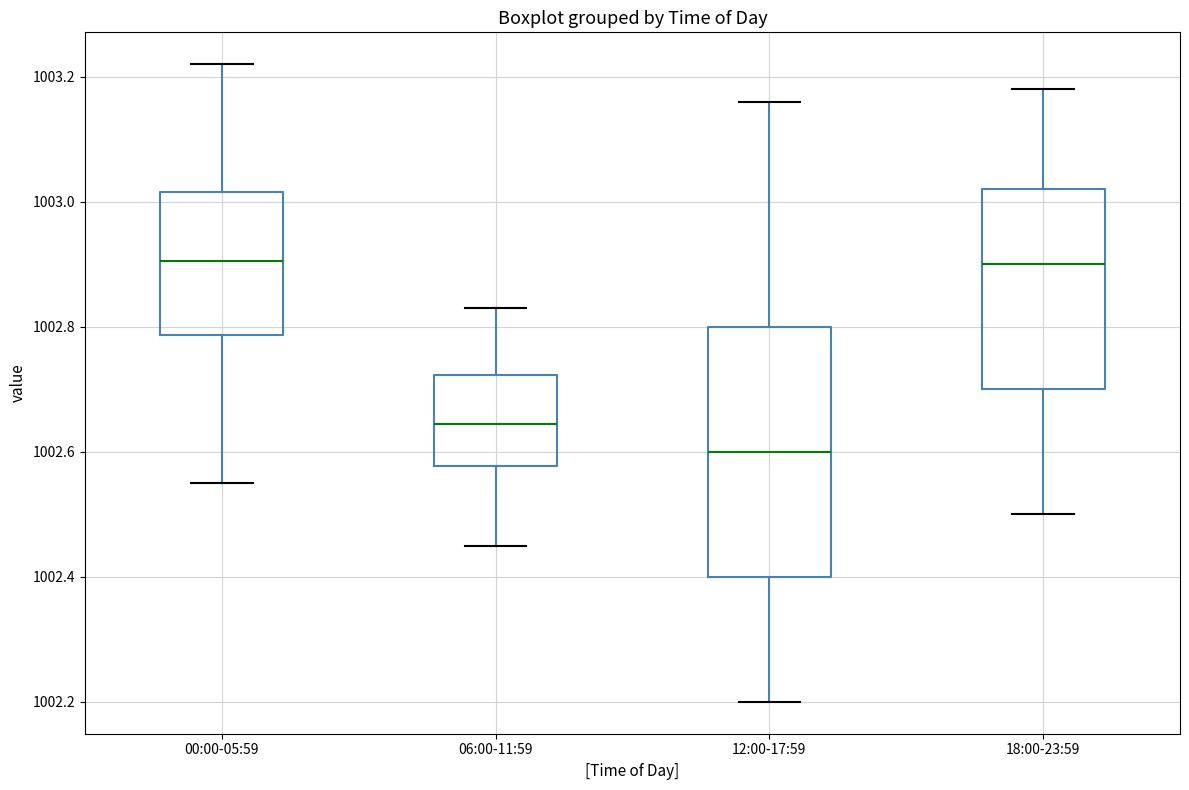

Comparing the boxes themselves (not the whiskers), which one is the tallest?

12:00-17:59